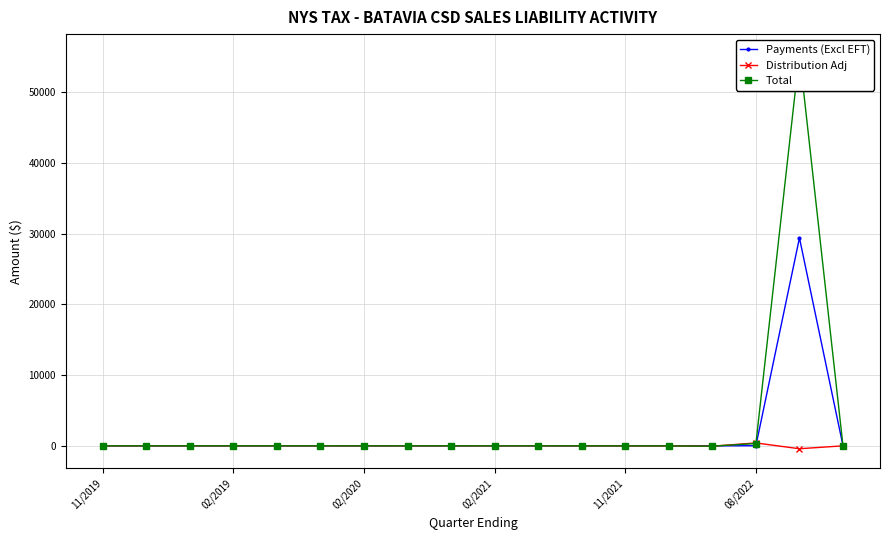

True or false: Distribution Adj and Total intersect in this chart.

True